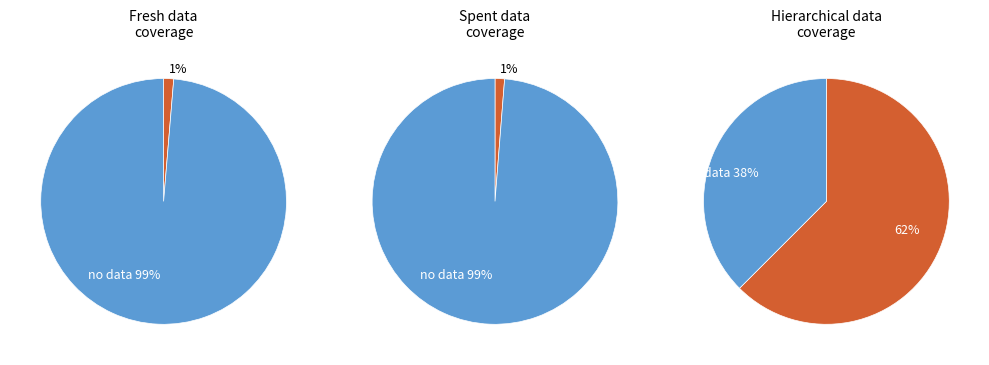

Does 60 account for over 50% of the chart?

No